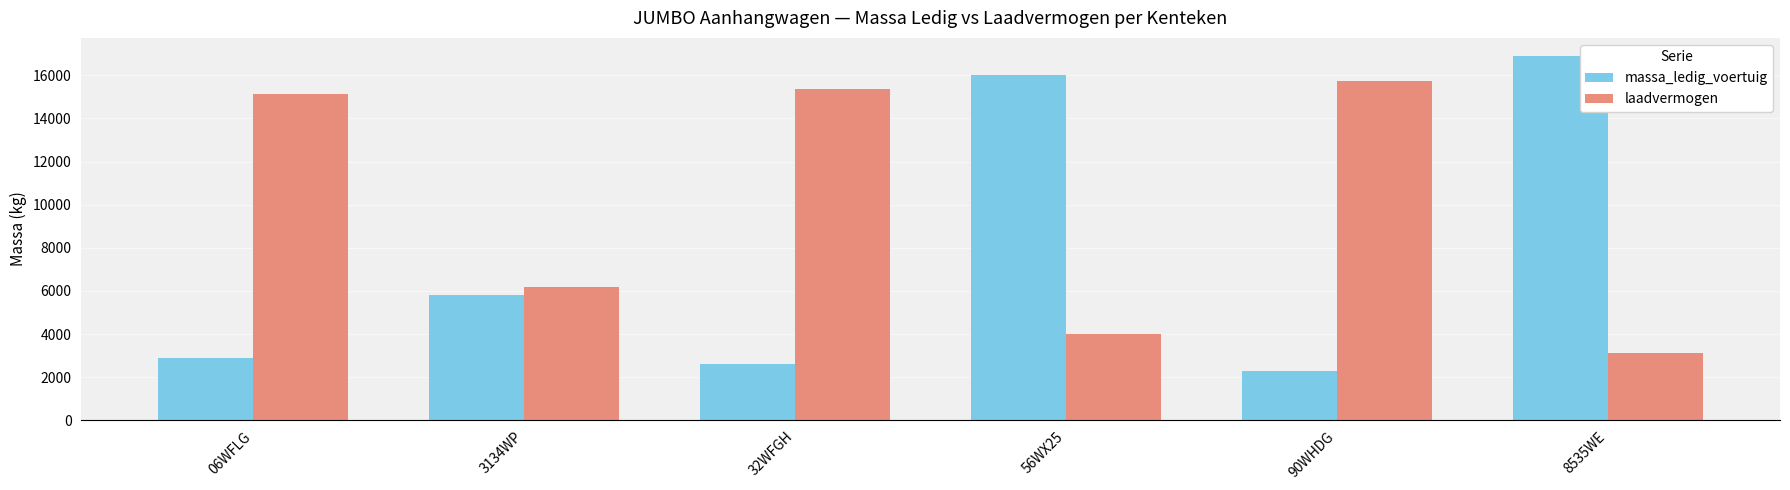

Which label corresponds to the largest value in the chart?

8535WE